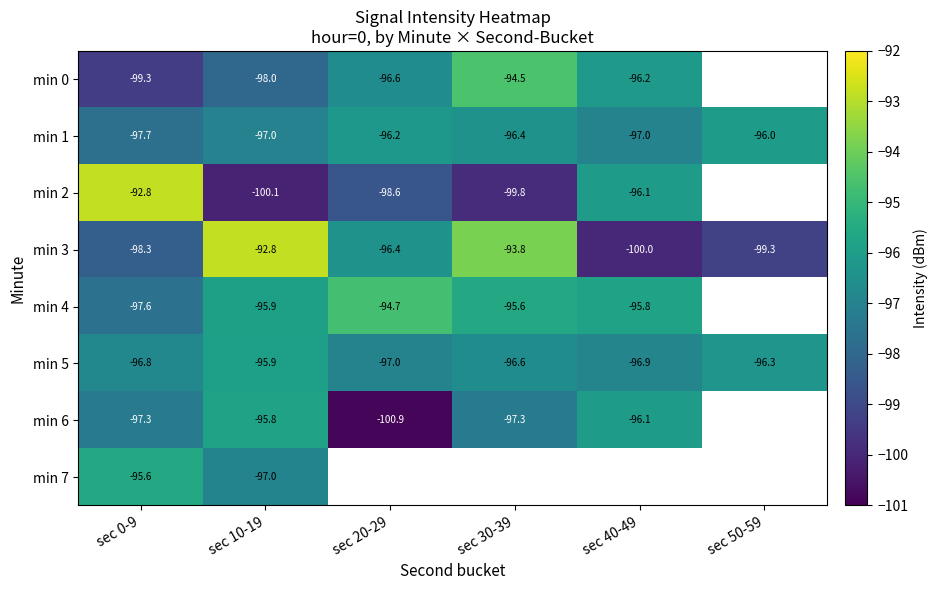

Is the value of min 6 at sec 20-29 greater than the value of min 3 at sec 0-9?

No